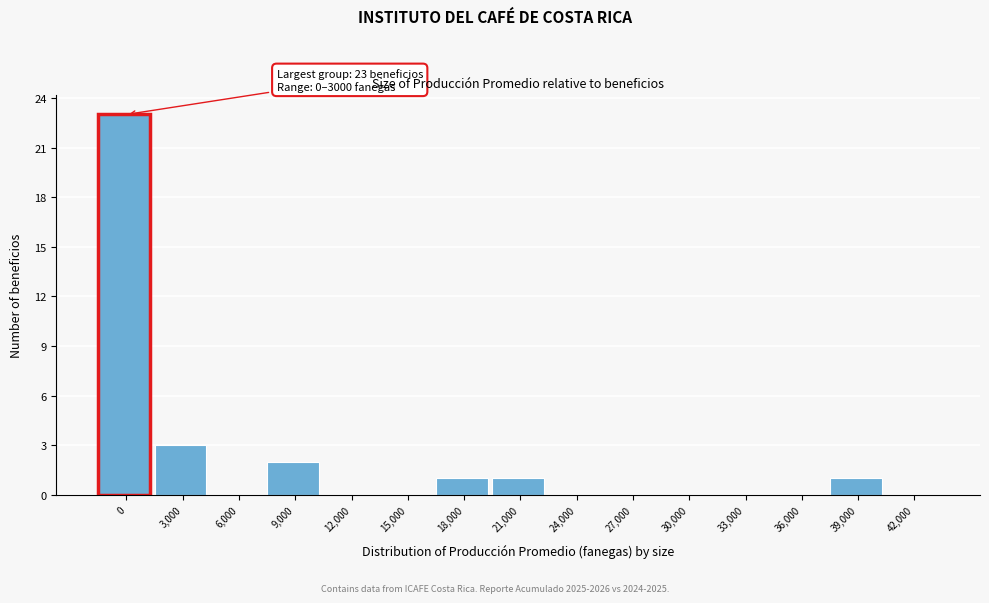

Reading left to right, extract all data points from this chart.

0=23	3,000=3	6,000=0	9,000=2	12,000=0	15,000=0	18,000=1	21,000=1	24,000=0	27,000=0	30,000=0	33,000=0	36,000=0	39,000=1	42,000=0